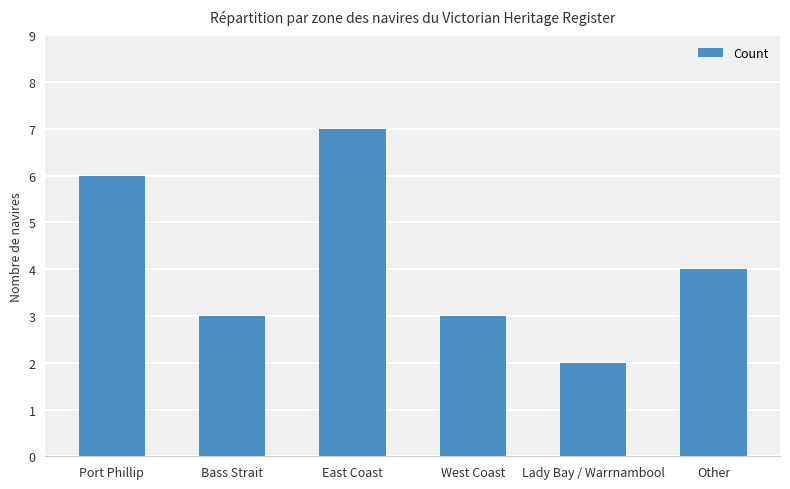

The chart shows a value of 1 at Other. True or false?

False